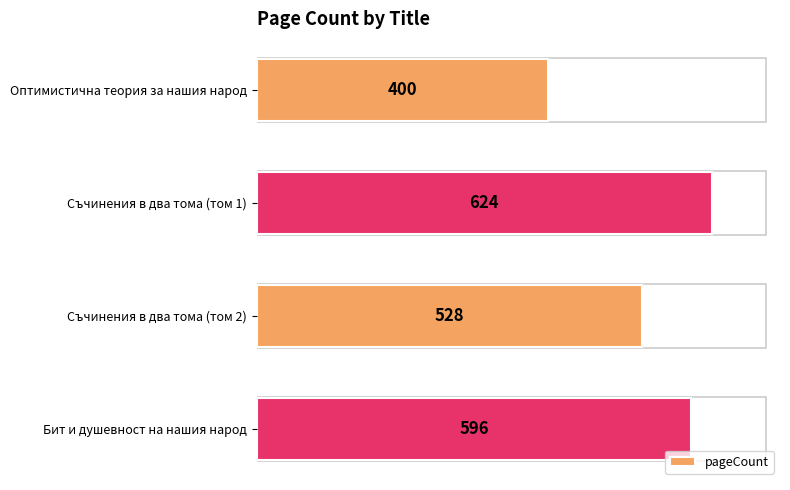

How many data points does each series have?

4